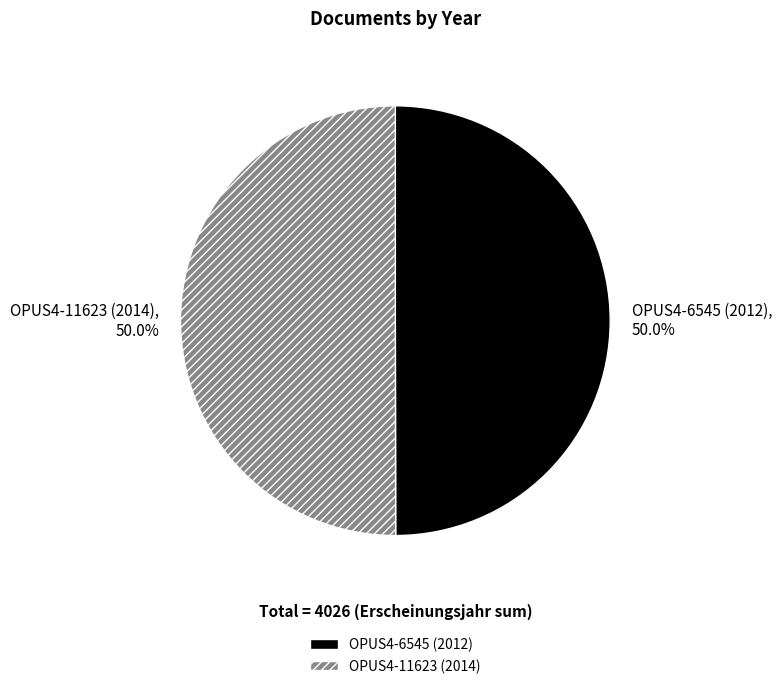

True or false: OPUS4-11623 (2014) accounts for 50% of the total.

True